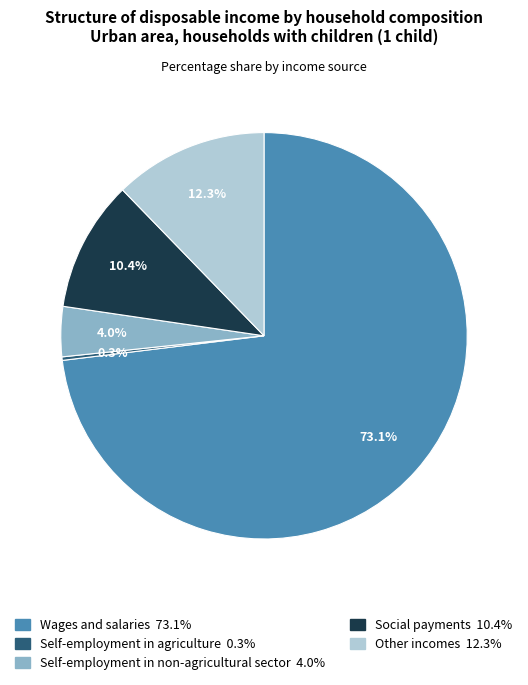

Which has a higher value, Other incomes or Wages and salaries?

Wages and salaries